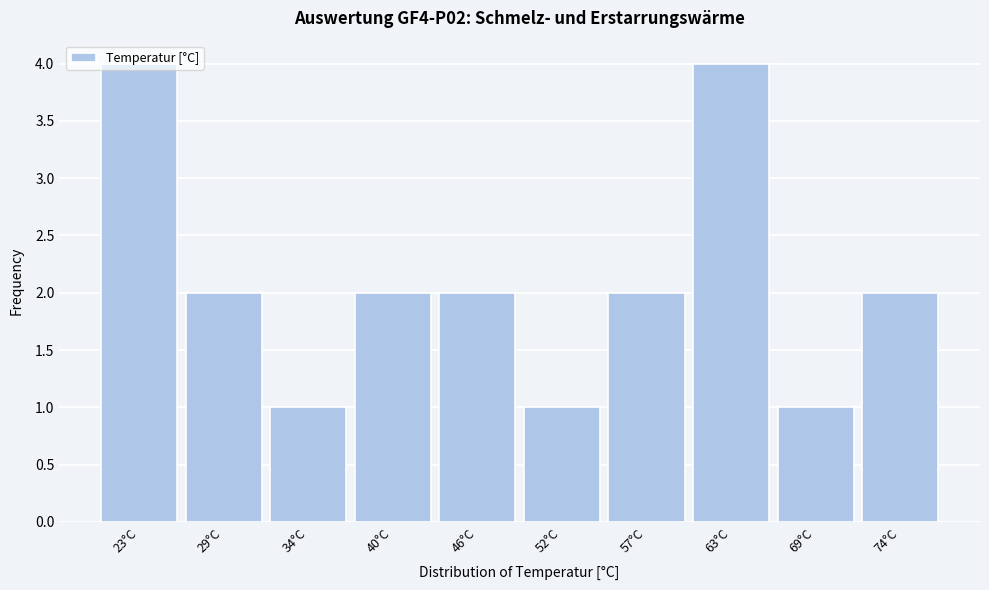

The value at 57°C is 2. True or false?

True